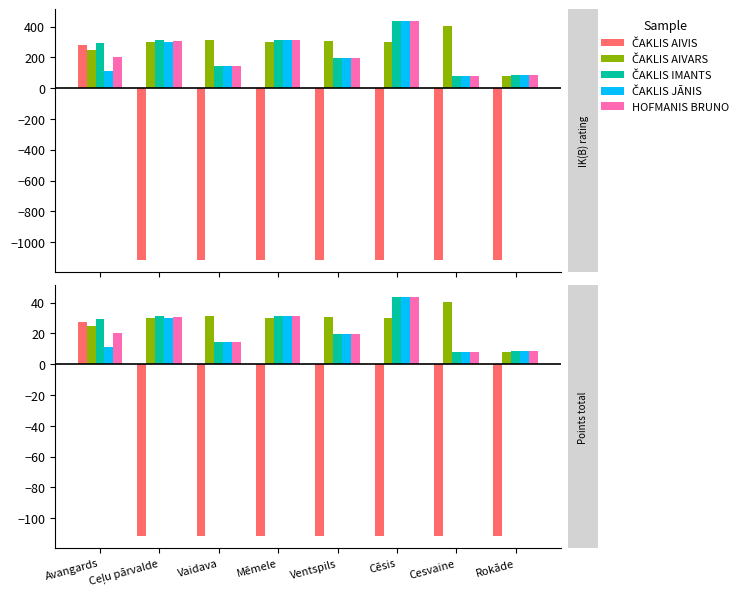

What is the sum of all ČAKLIS JĀNIS values?

166.7